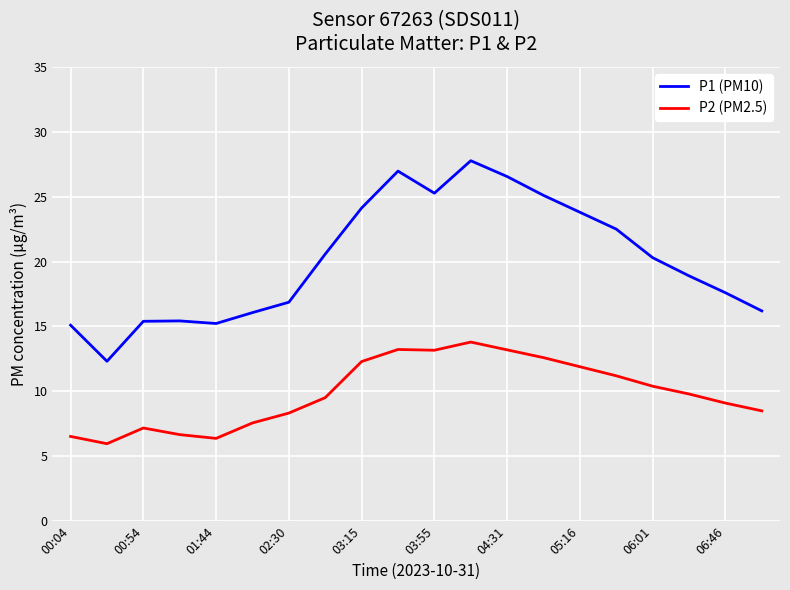

What is the average value of the P2 (PM2.5) series?

9.9